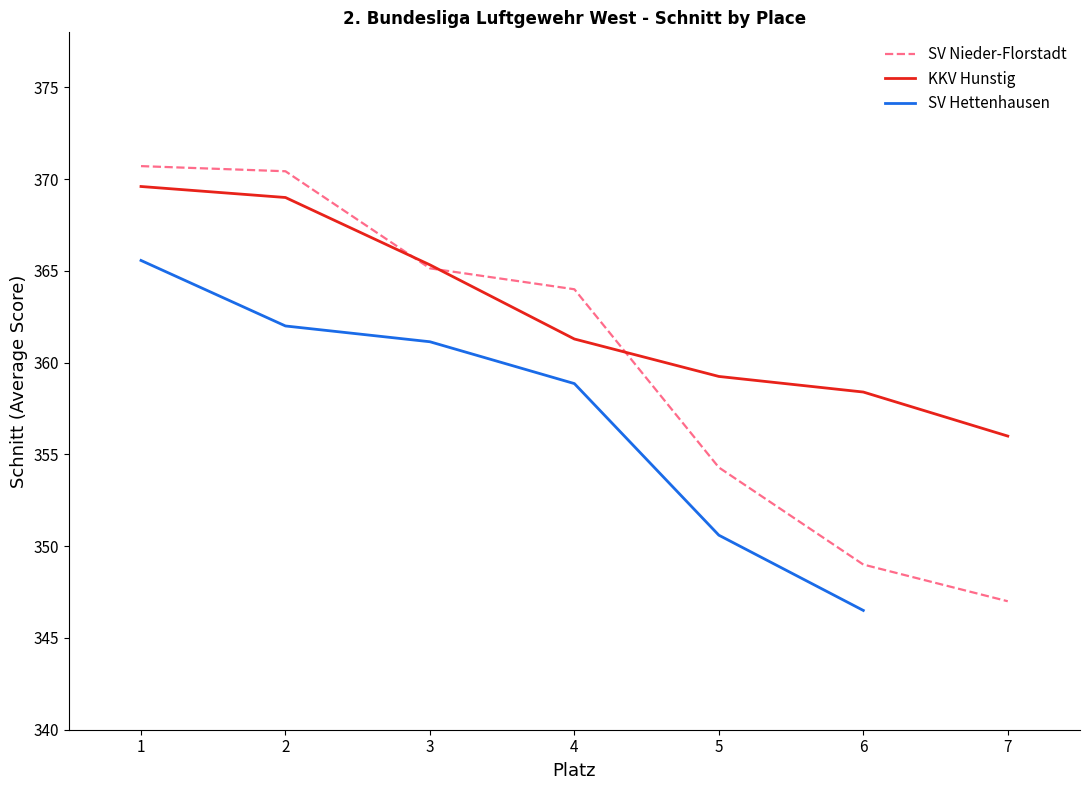

What is the spread (max minus min) of values at 7?

9.0